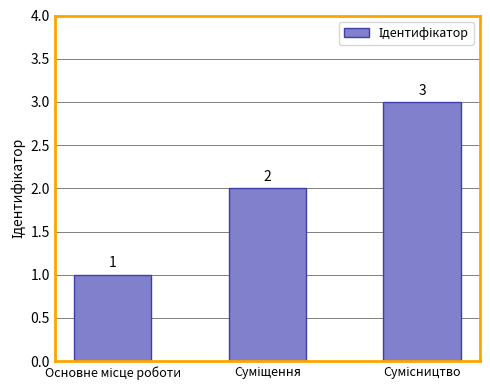

Count the values in the range 1 to 3.

3